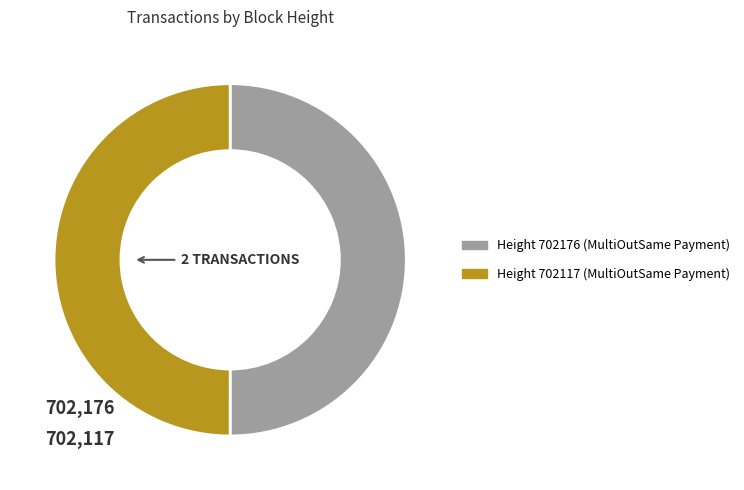

How many segments does this pie chart have?

2